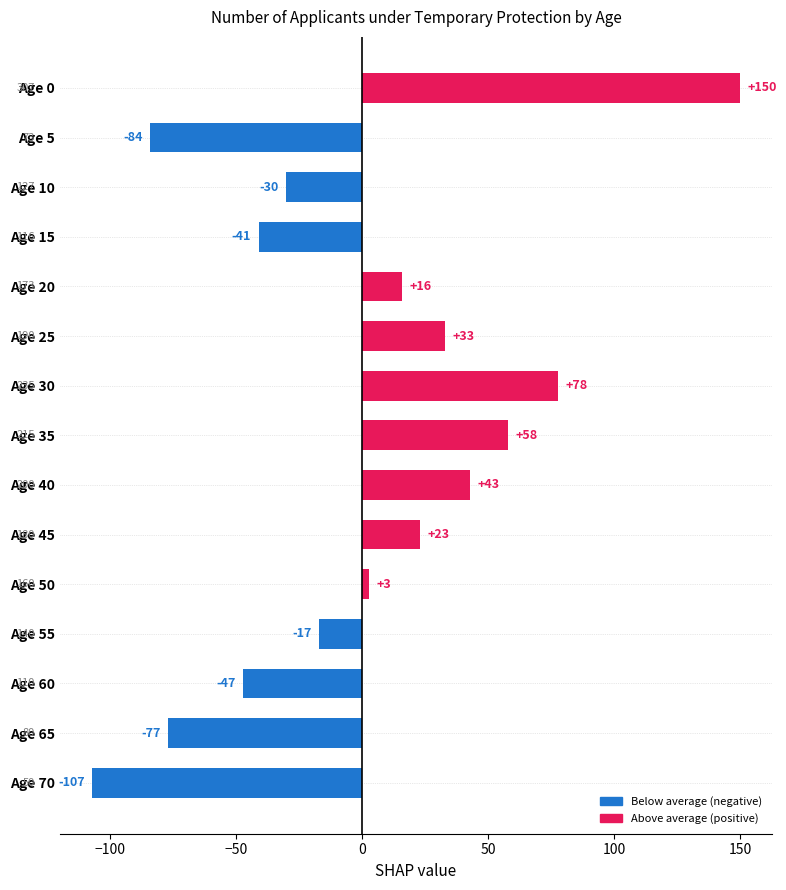

Are the bars horizontal?

Yes